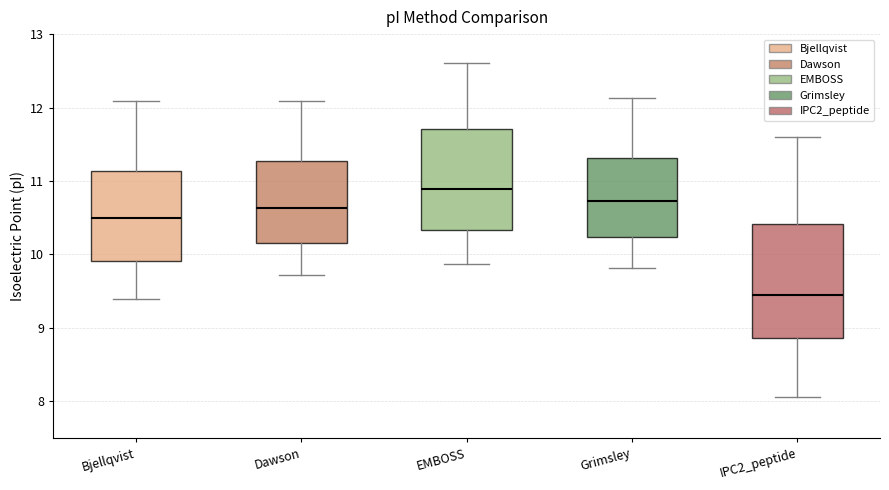

Where is the lower edge of the box for EMBOSS on the y-axis? The values are not printed on the chart, so give them approximately, as read against the axis.

10.3